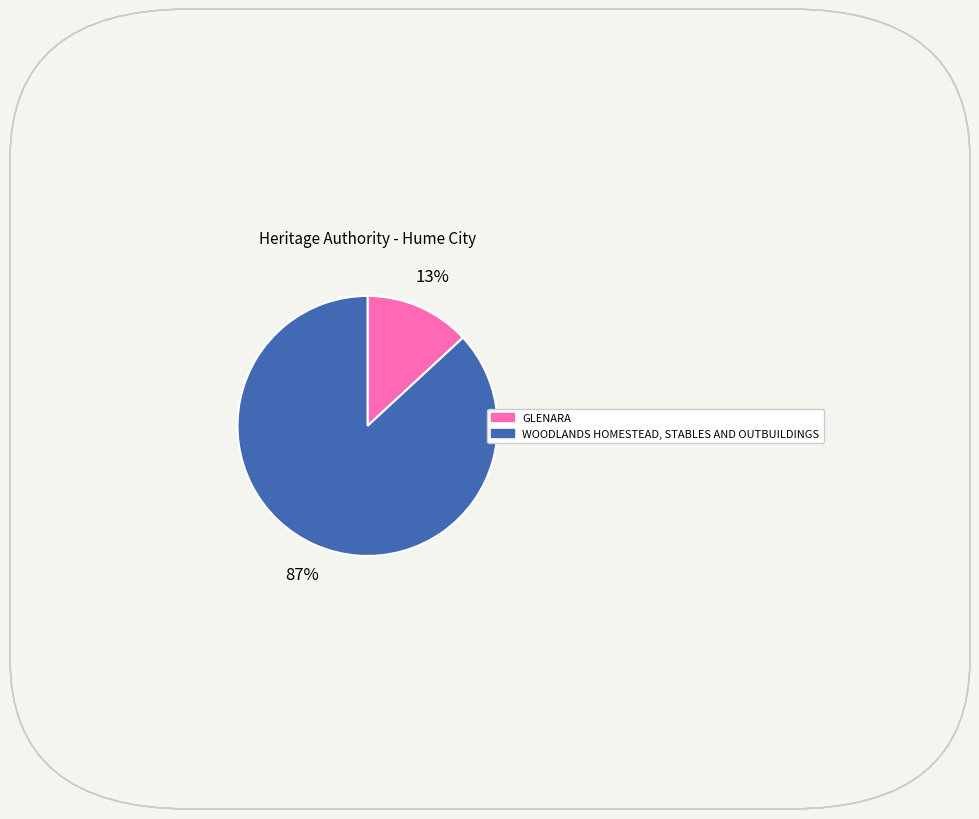

Is there any slice that represents more than half of the pie?

Yes